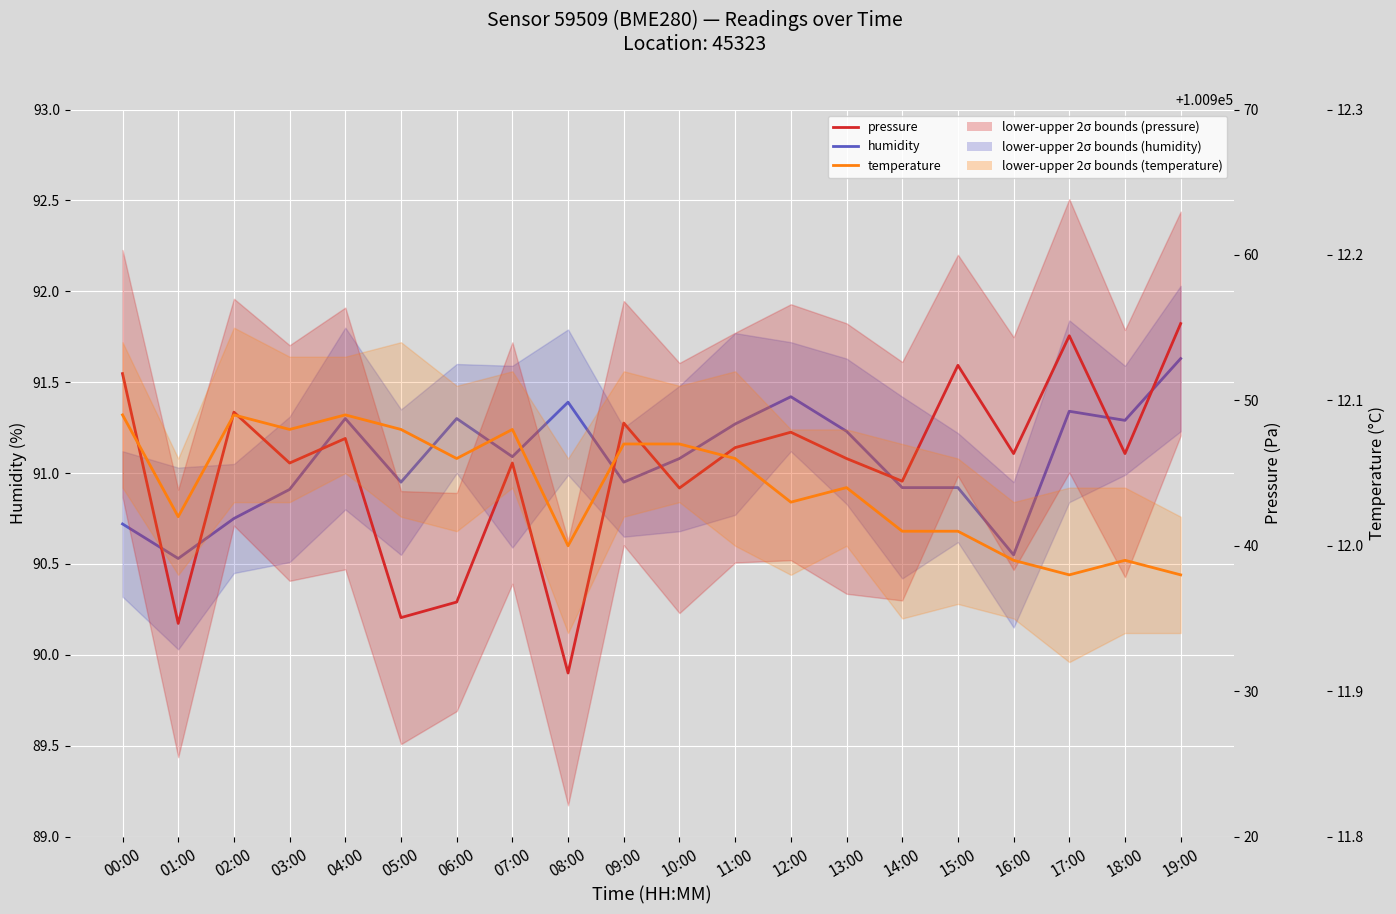

What is the minimum value shown in the chart?

12.0